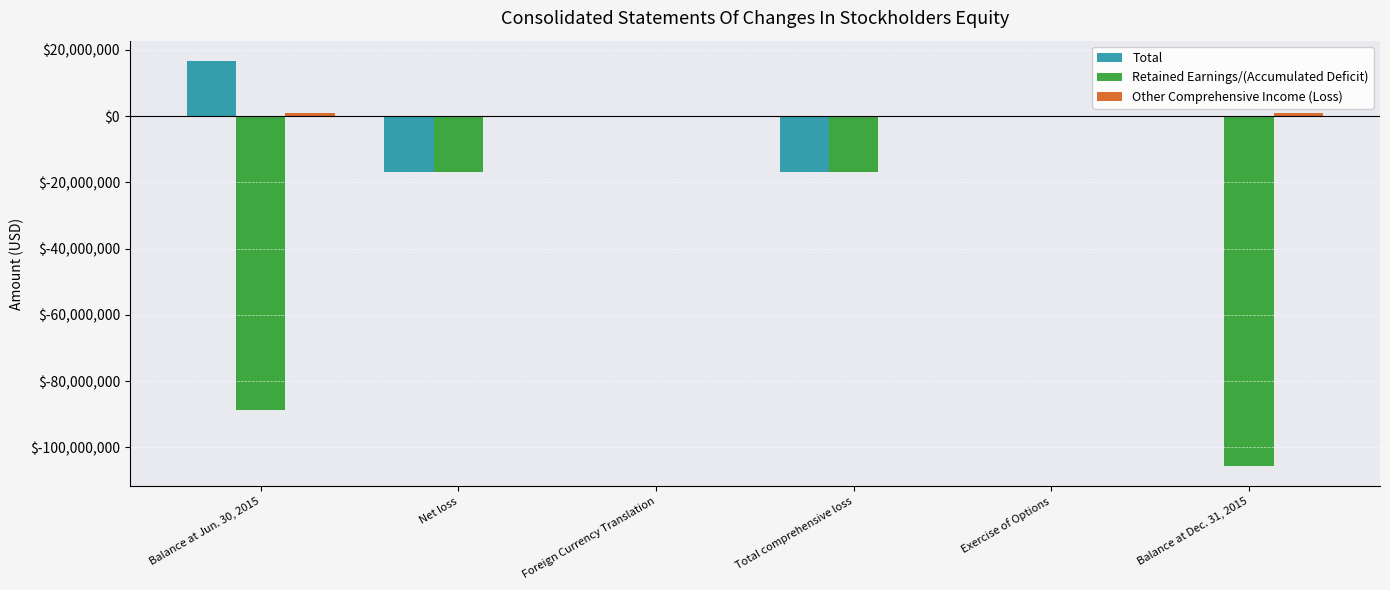

What is the total value across all series at Total comprehensive loss?

-33730336